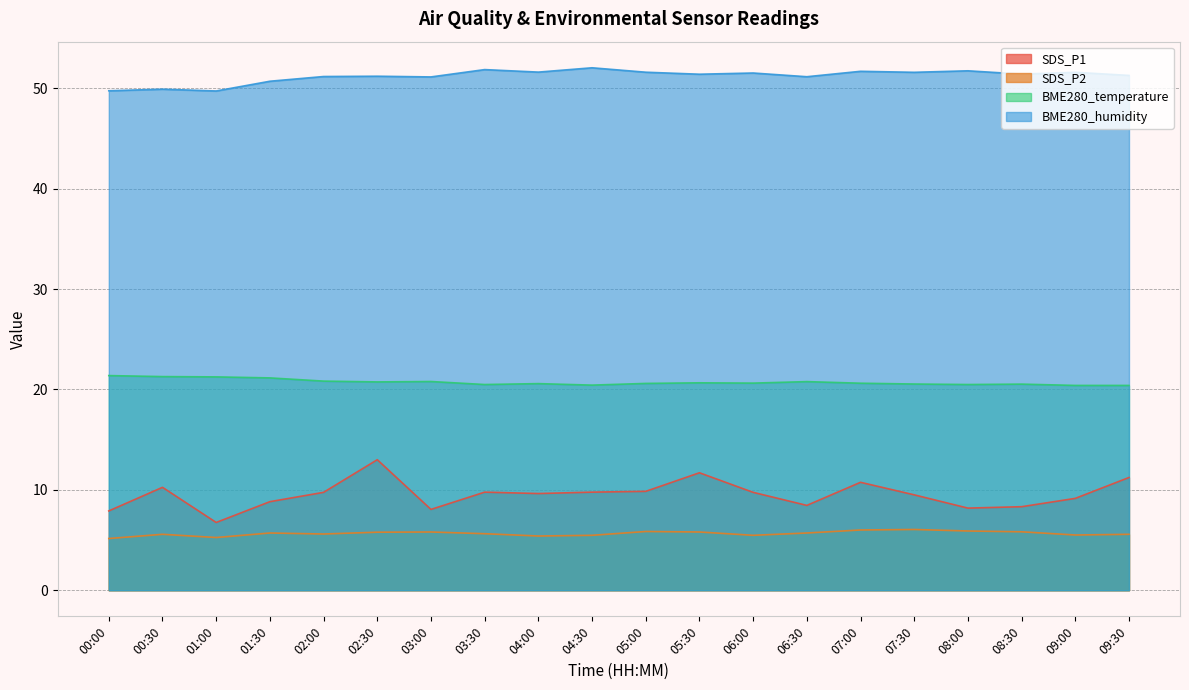

True or false: SDS_P2 has a value of 6.0 at 07:30.

True